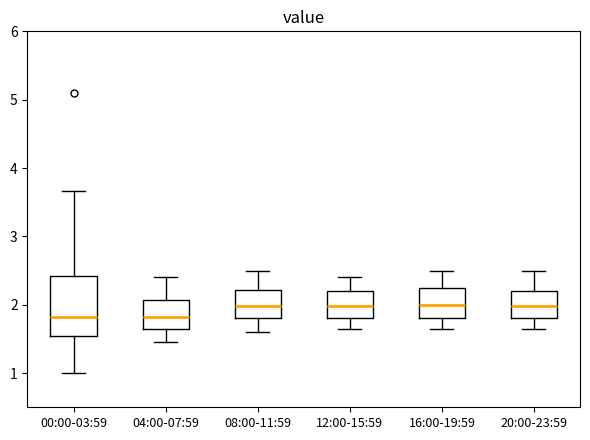

Reading left to right, read every box against the y-axis: the position of its median line, the range the box covers, and the ends of its whiskers. The values are not printed on the chart, so give them approximately, as read against the axis.

00:00-03:59: median 1.8, box 1.5 to 2.4, whiskers 1.0 to 3.7
04:00-07:59: median 1.8, box 1.7 to 2.1, whiskers 1.5 to 2.4
08:00-11:59: median 2.0, box 1.8 to 2.2, whiskers 1.6 to 2.5
12:00-15:59: median 2.0, box 1.8 to 2.2, whiskers 1.7 to 2.4
16:00-19:59: median 2.0, box 1.8 to 2.3, whiskers 1.7 to 2.5
20:00-23:59: median 2.0, box 1.8 to 2.2, whiskers 1.7 to 2.5